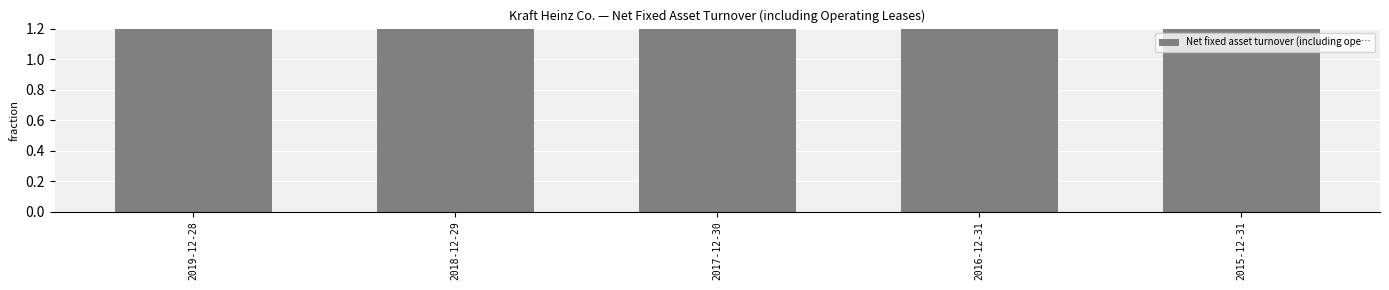

List the labels in order of value, largest first.

2016-12-31, 2018-12-29, 2017-12-30, 2019-12-28, 2015-12-31